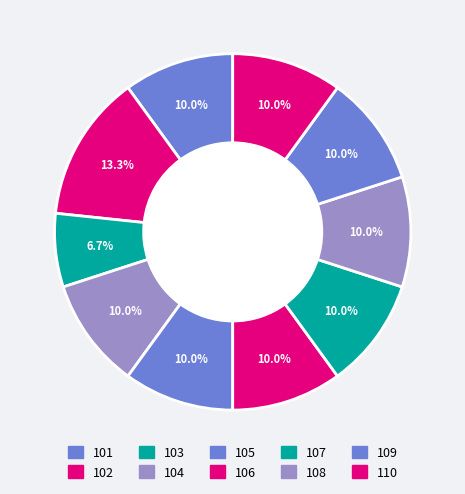

What is the largest slice in the pie chart?

102